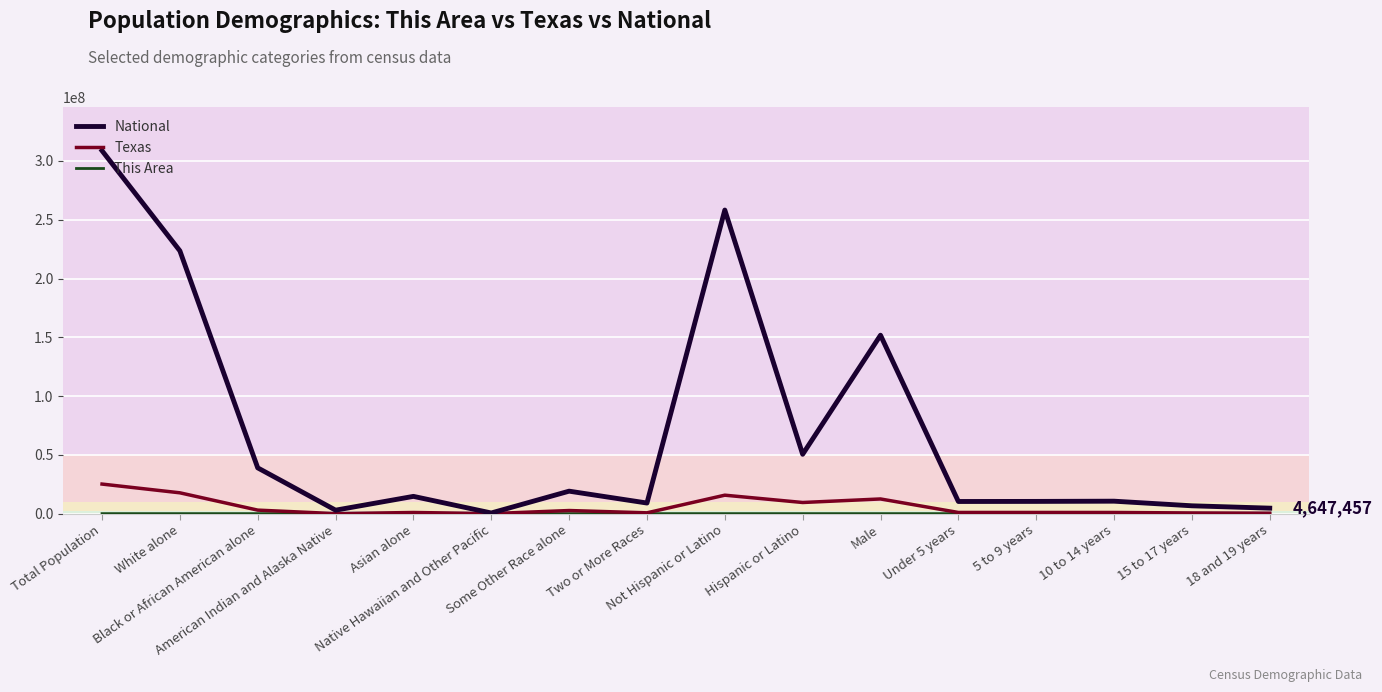

What is the spread (max minus min) of values at White alone?

223552282